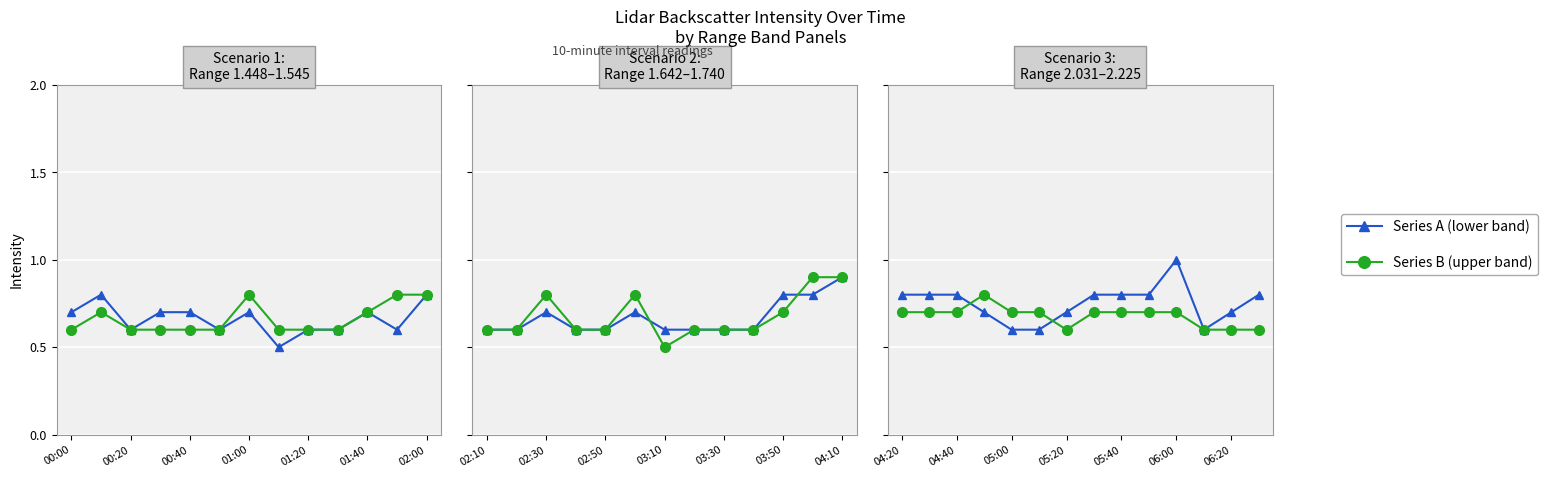

What is the sum of the 2.031 values at 2010/11/24 06:20 and 2010/11/24 06:30?

1.5